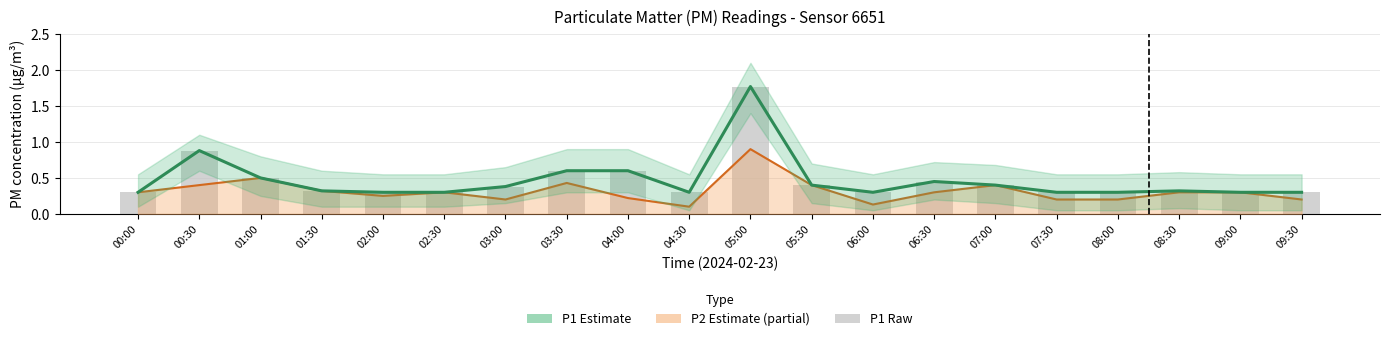

What is the difference between the P1 (raw) values at 05:30 and 00:00?

0.1